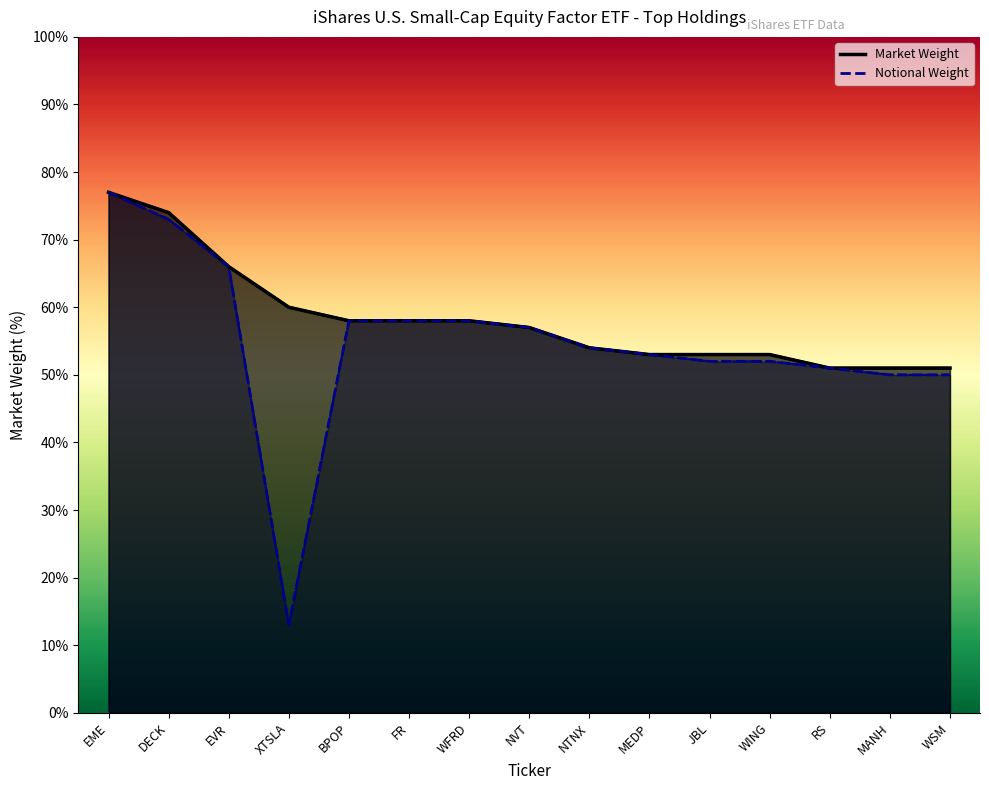

True or false: Market Value has a value of 0.6 at XTSLA.

True